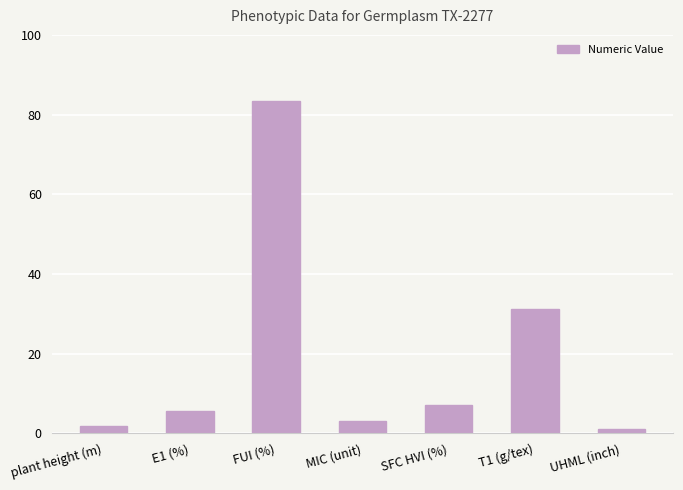

What is the maximum value shown in the chart?

83.4